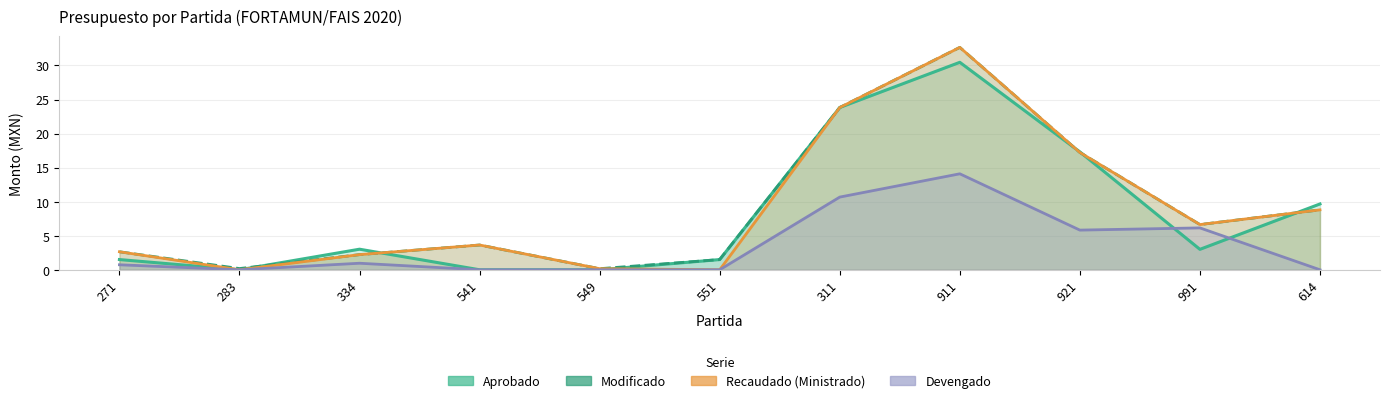

True or false: Recaudado (Ministrado) and Devengado cross at least once.

False